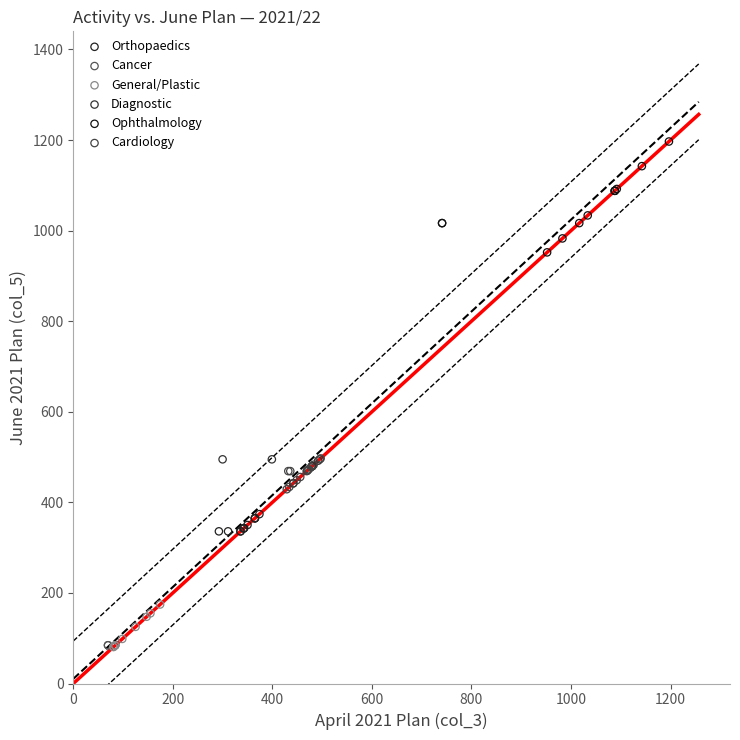

Which series reaches the maximum Y coordinate?

Ophthalmology